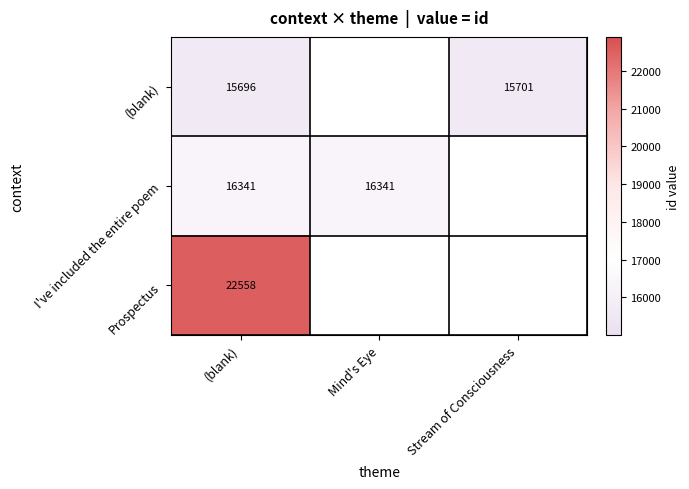

Rank the series at (blank) from highest to lowest value.

Prospectus, I've included the entire poem, (blank)